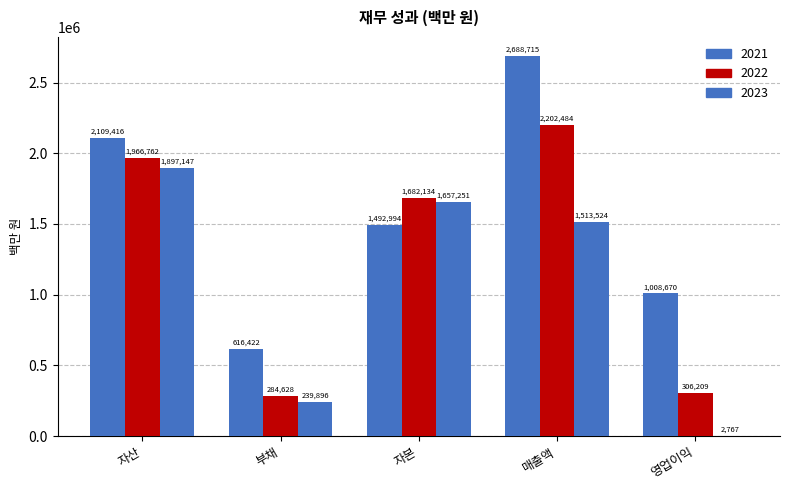

What is the spread (max minus min) of values at 영업이익?

1005902.6